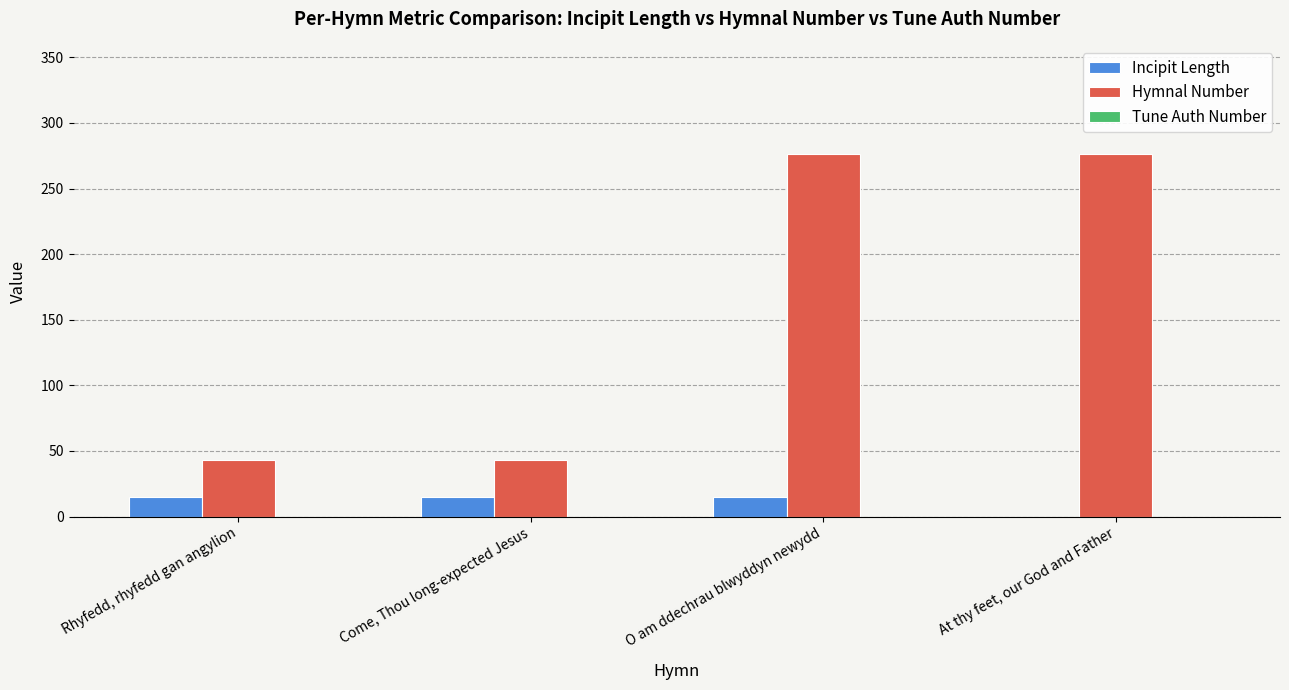

How many distinct data groups are displayed?

2